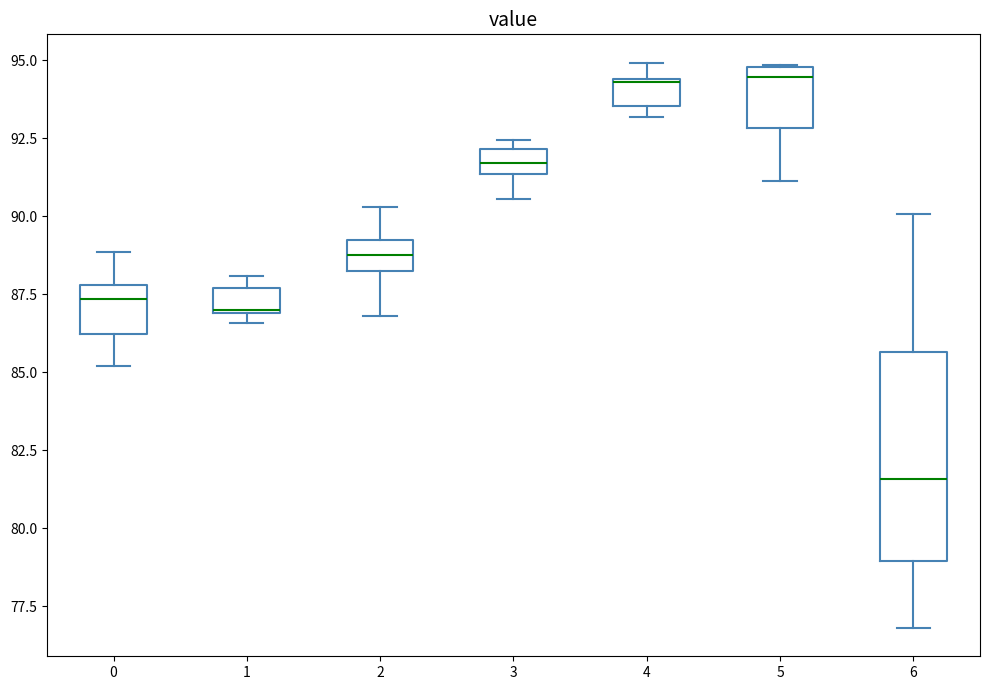

Where does the lower whisker of the box at x = 0 end on the y-axis? The values are not printed on the chart, so give them approximately, as read against the axis.

85.0